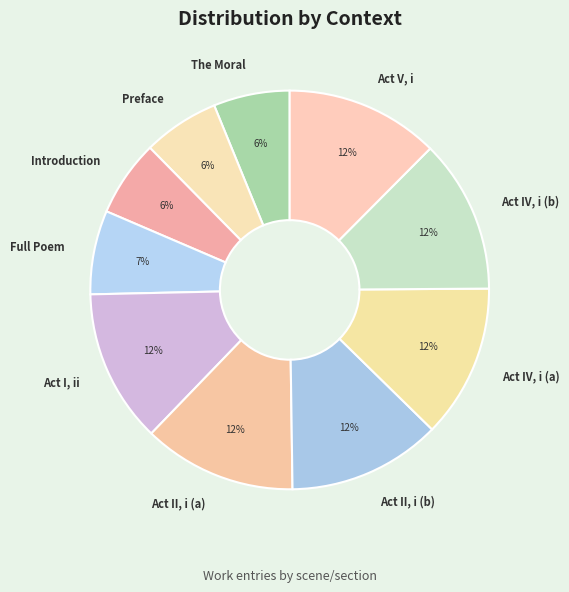

Does any single category account for the majority?

No